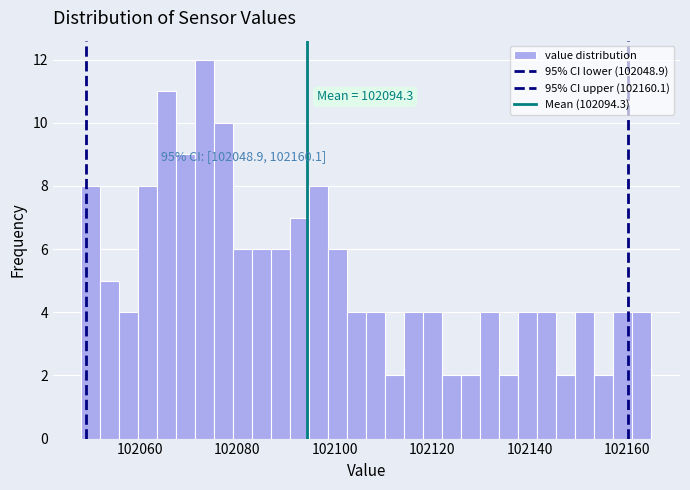

Around what value on the x-axis is the tallest bar? Give the approximate position of its centre, as read against the axis.

102074